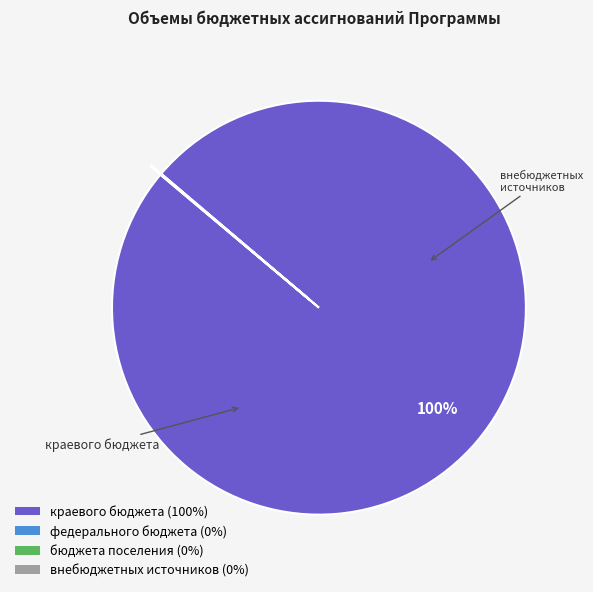

Is there any slice that represents more than half of the pie?

Yes